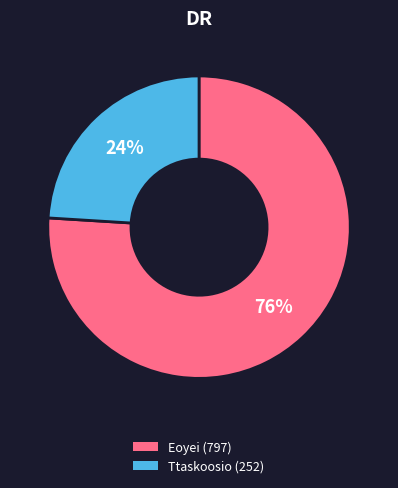

Which category has the smallest portion of the pie?

Ttaskoosio